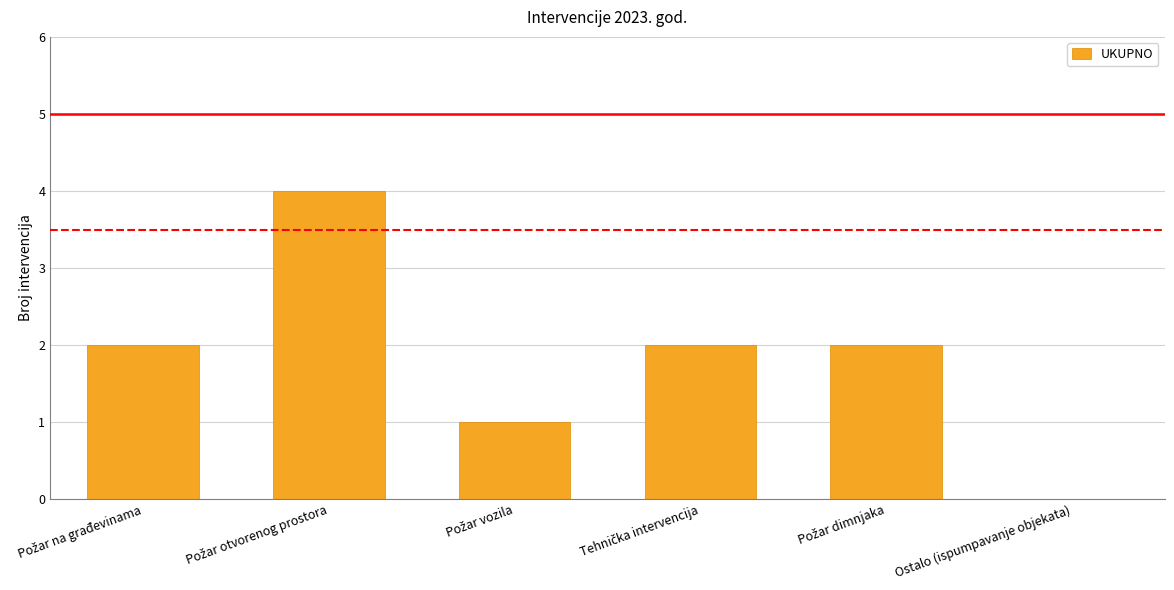

What is the maximum value shown in the chart?

4